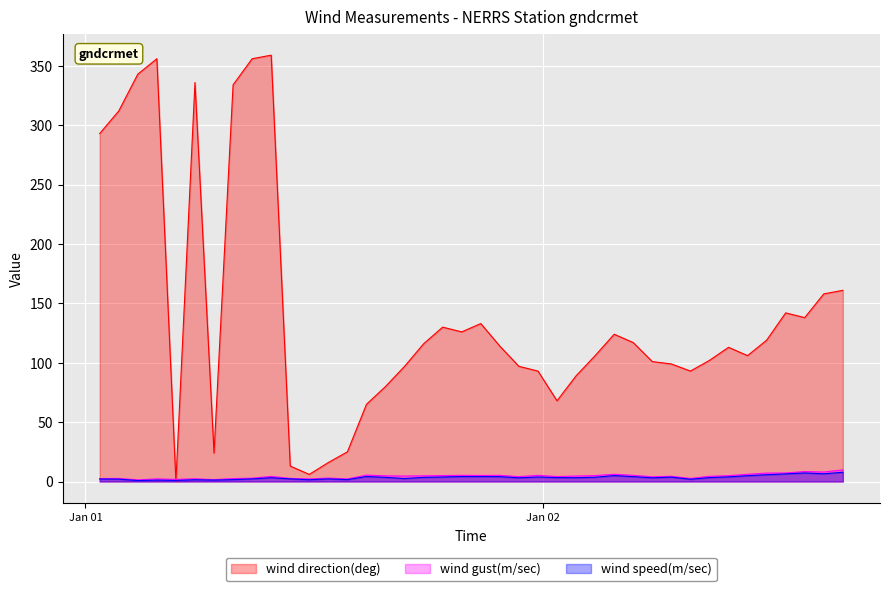

At which label does wind gust(m/sec) reach its minimum?

2020-01-01T02:45:00Z